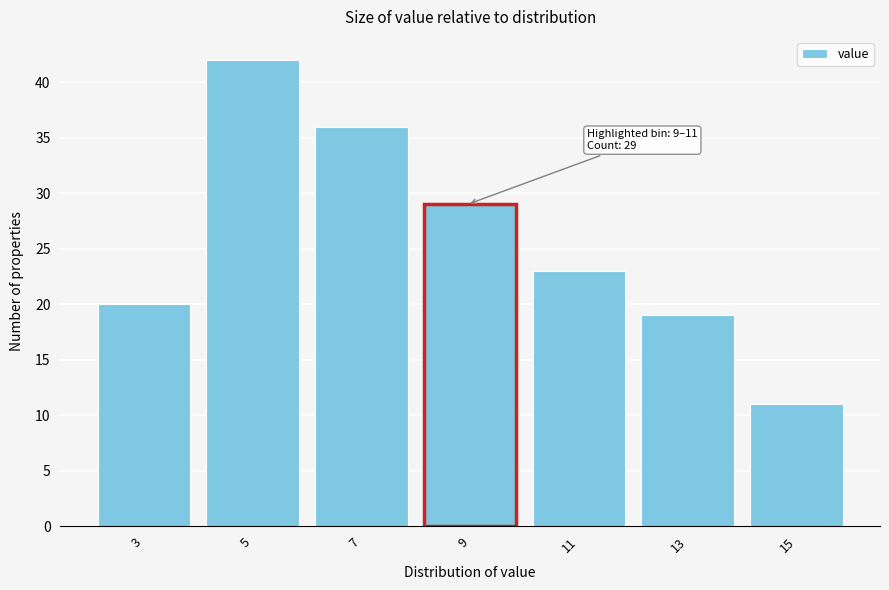

Reading left to right, what are all the values shown in this chart?

20	42	36	29	23	19	11